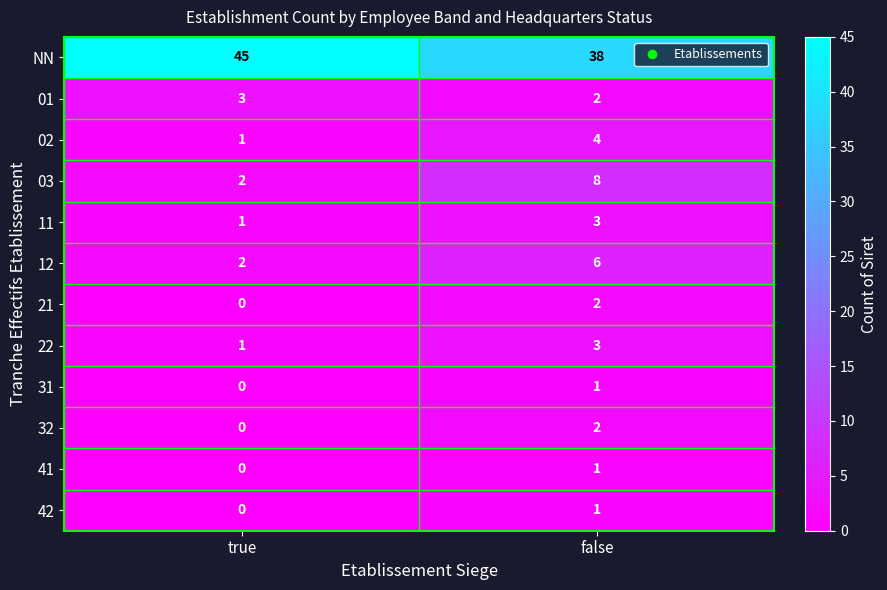

Count the number of data series in this chart.

12